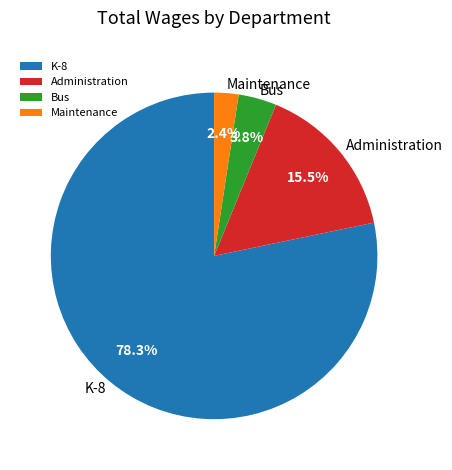

To the nearest percent, what percentage of the pie is K-8?

78%